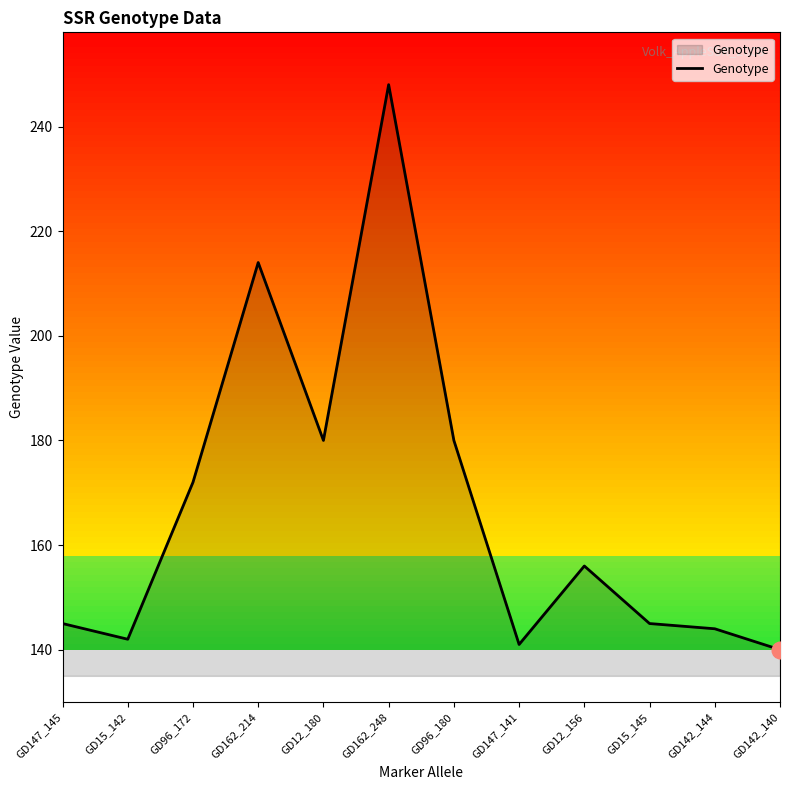

At which category does the data reach its first local valley?

GD15_142